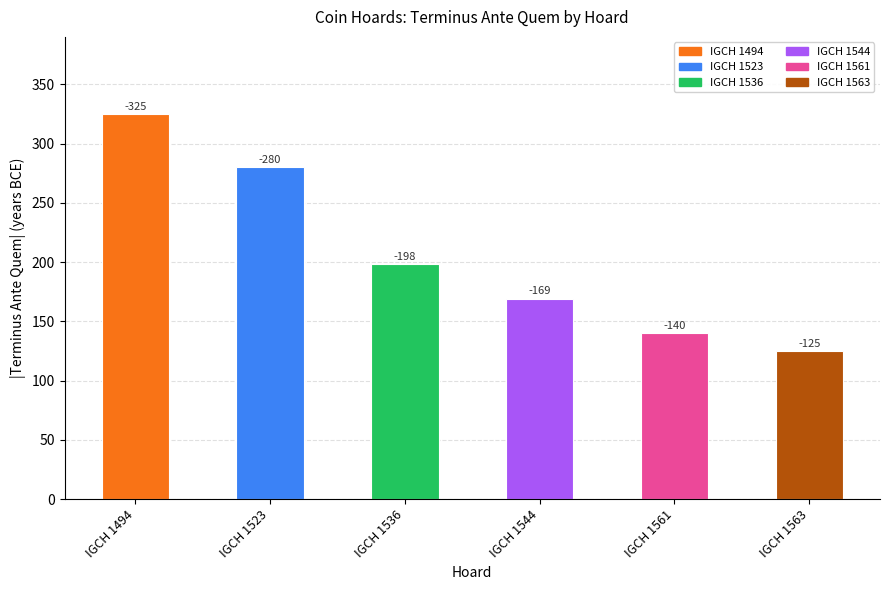

How many bars are there in total?

6